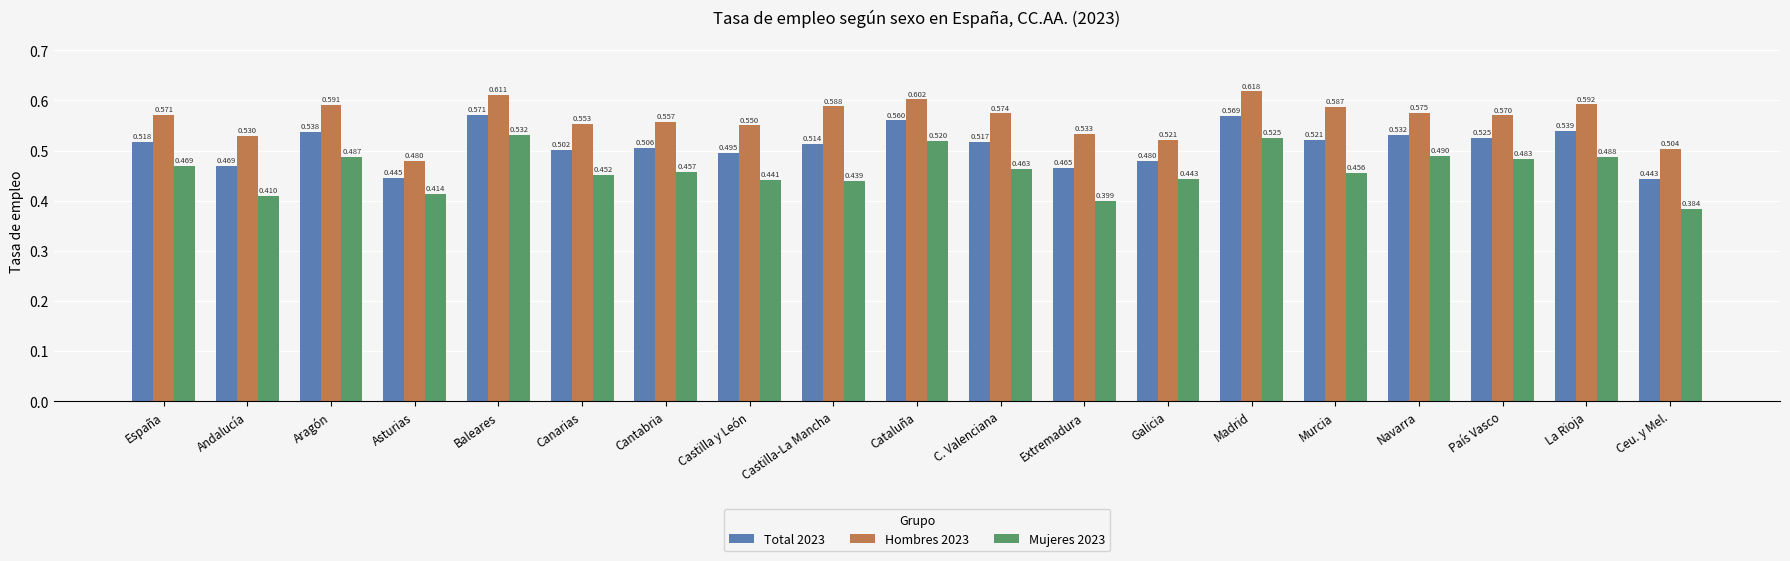

What is the difference between the second highest and minimum values in the Mujeres 2023 series?

0.1